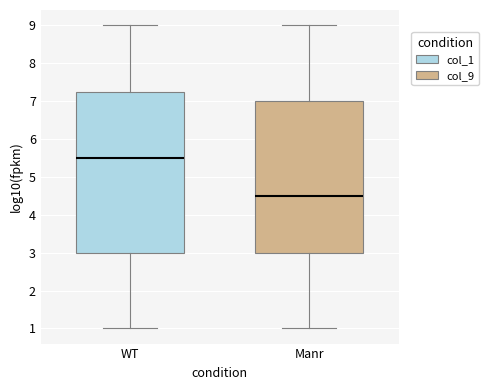

Which box has the lowest median line?

Manr